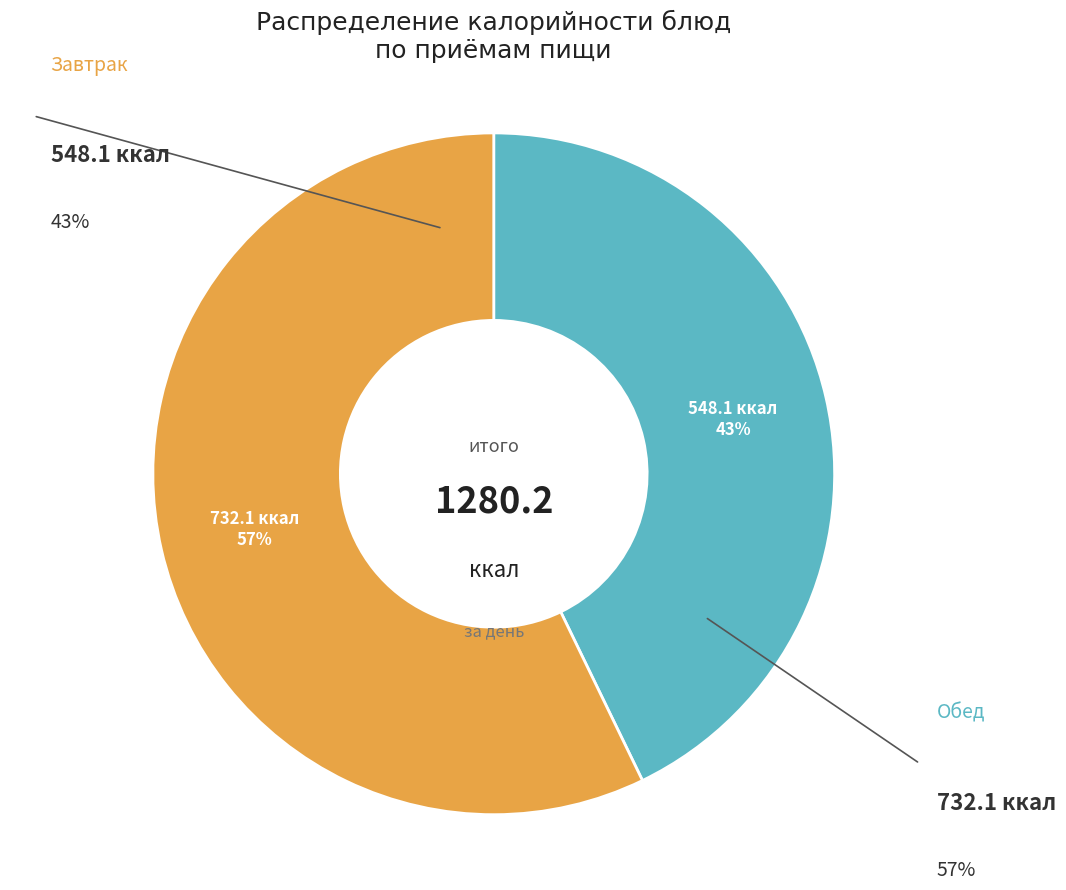

Is there a majority slice in this chart?

Yes